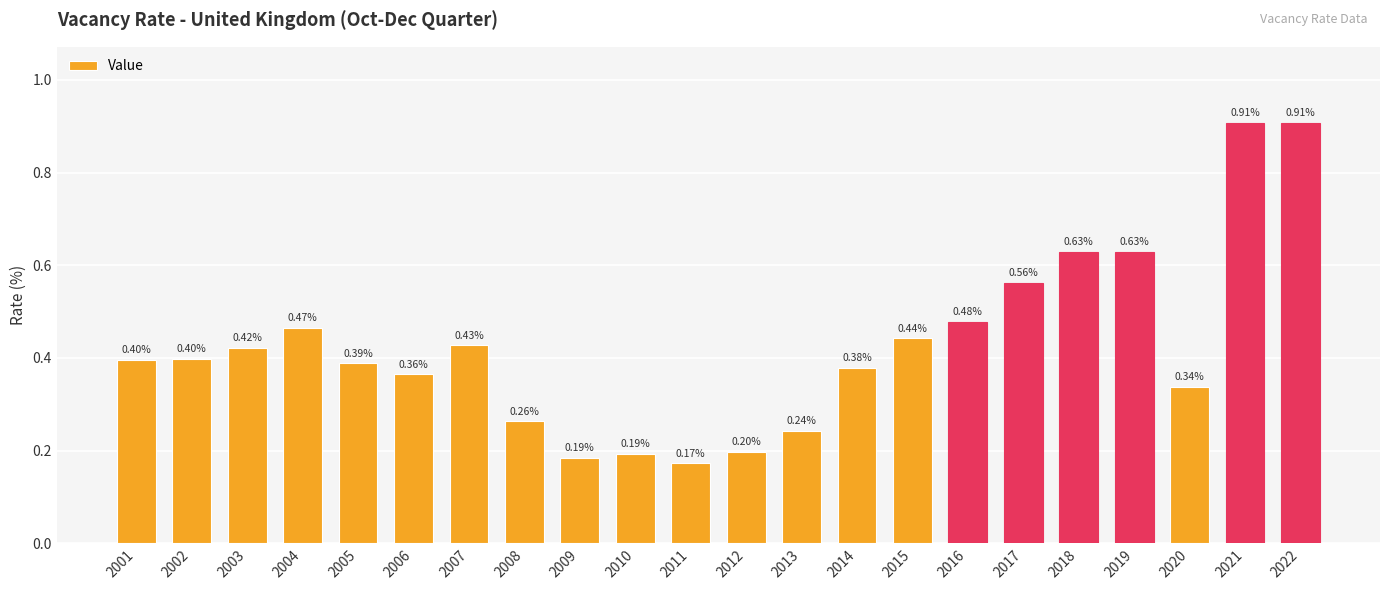

What is the average value?

0.4